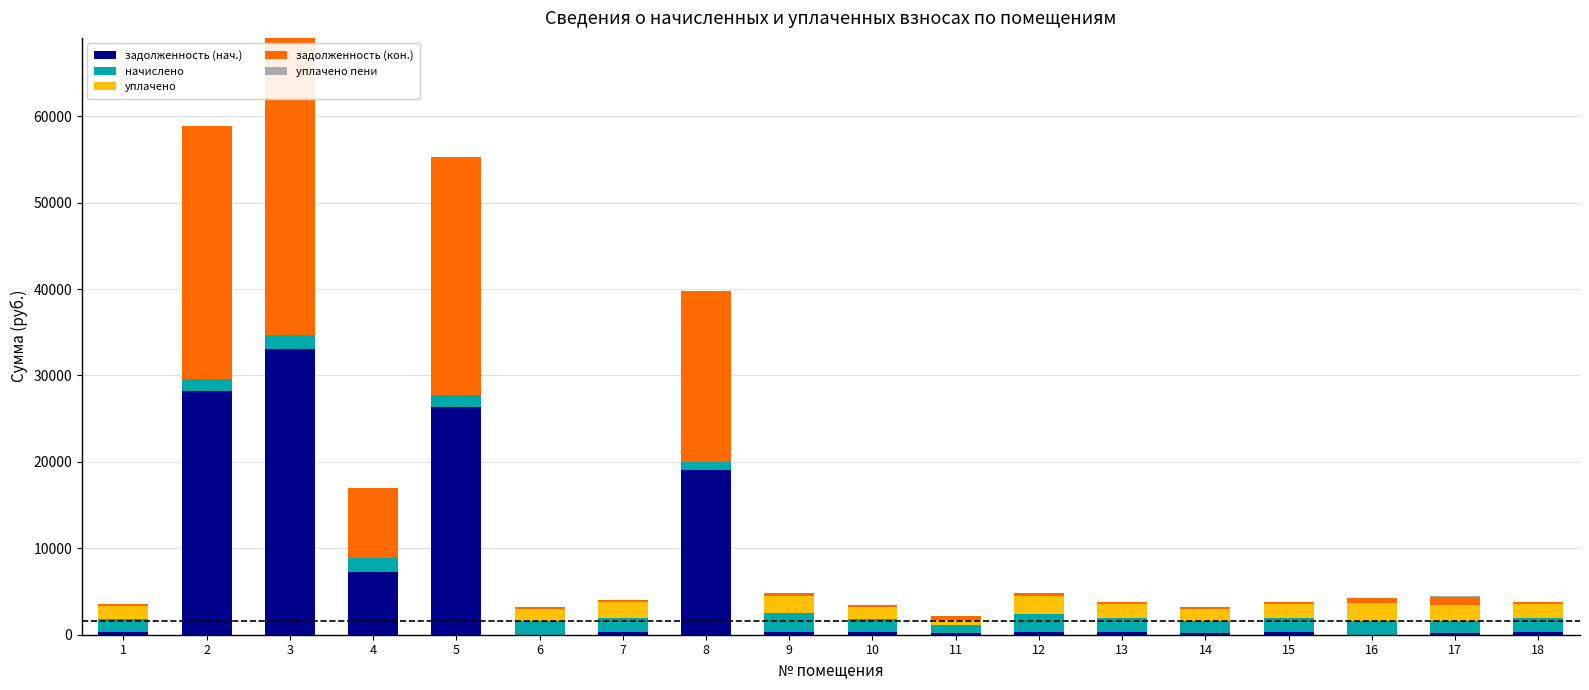

What is the highest value of the задолженность (нач.) series?

33024.6